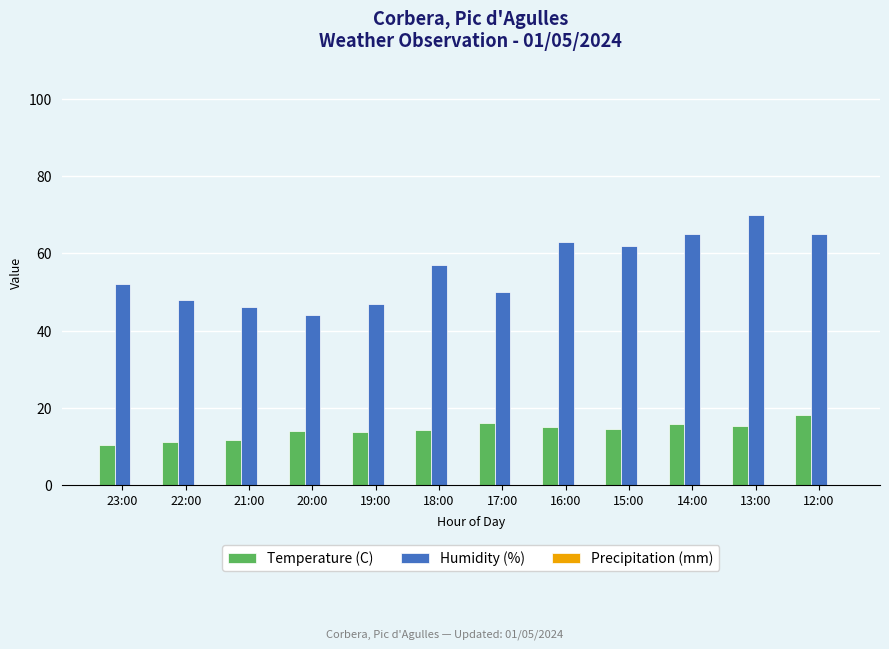

Which series has the largest range (max minus min)?

Humidity (%)